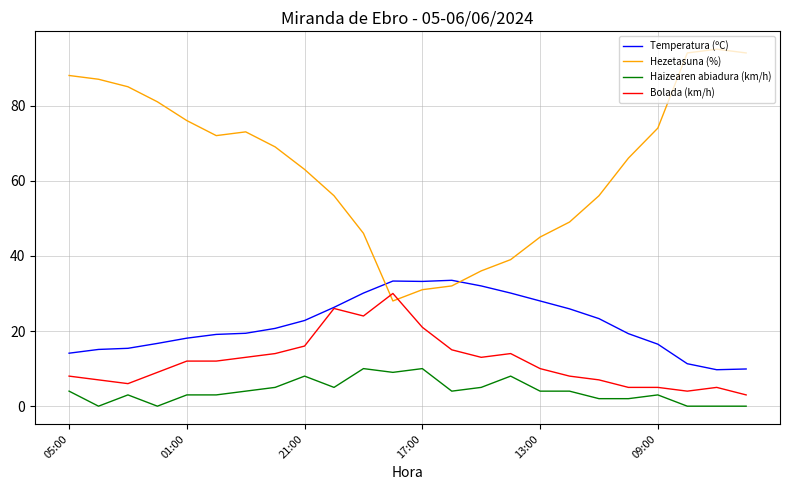

True or false: Temperatura (ºC) and Haizearen abiadura (km/h) cross at least once.

False